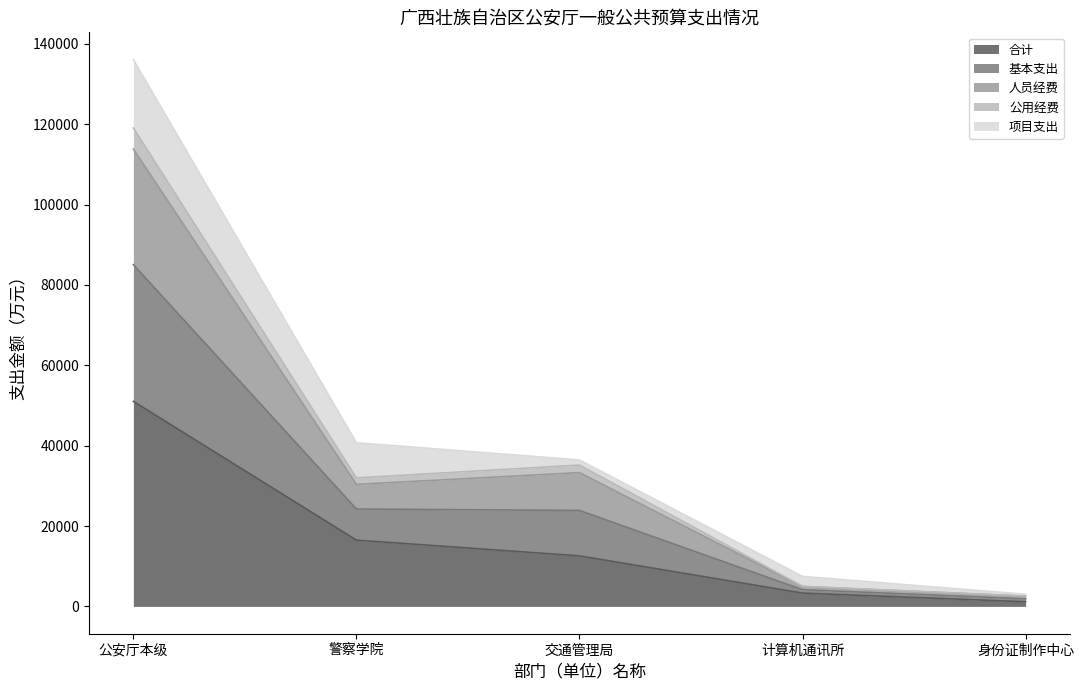

Is it true that 合计 equals 16487.0 at 警察学院?

True